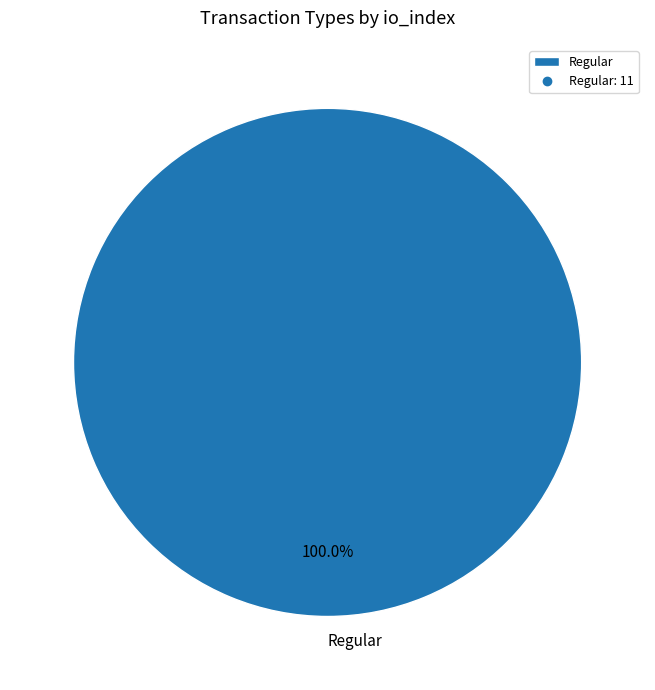

Rank the categories by value from lowest to highest.

Regular